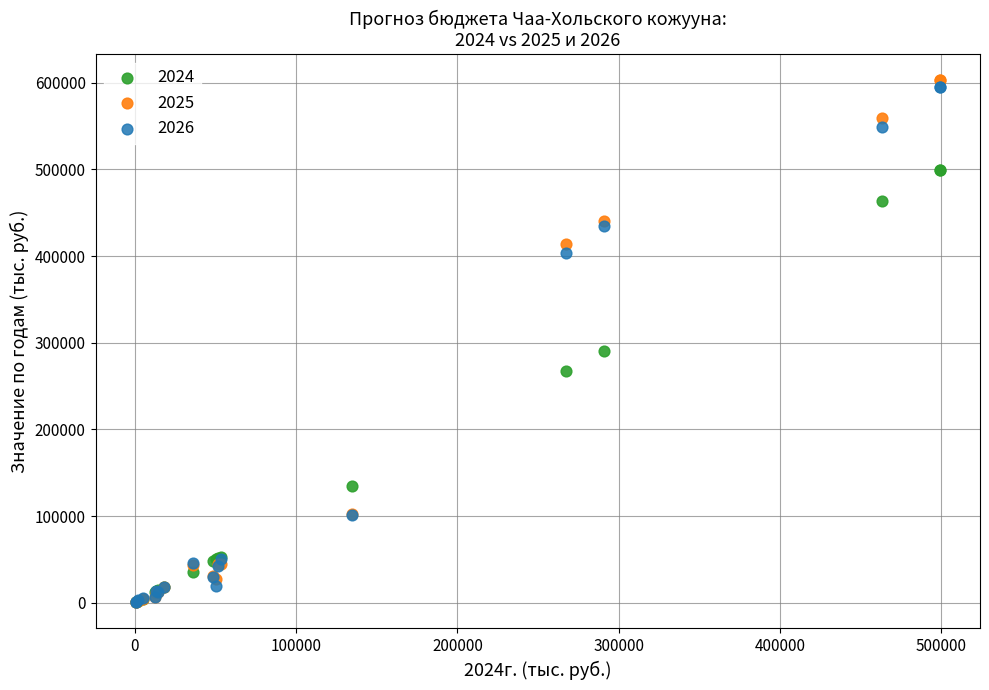

Which series contains the highest Y value?

2025